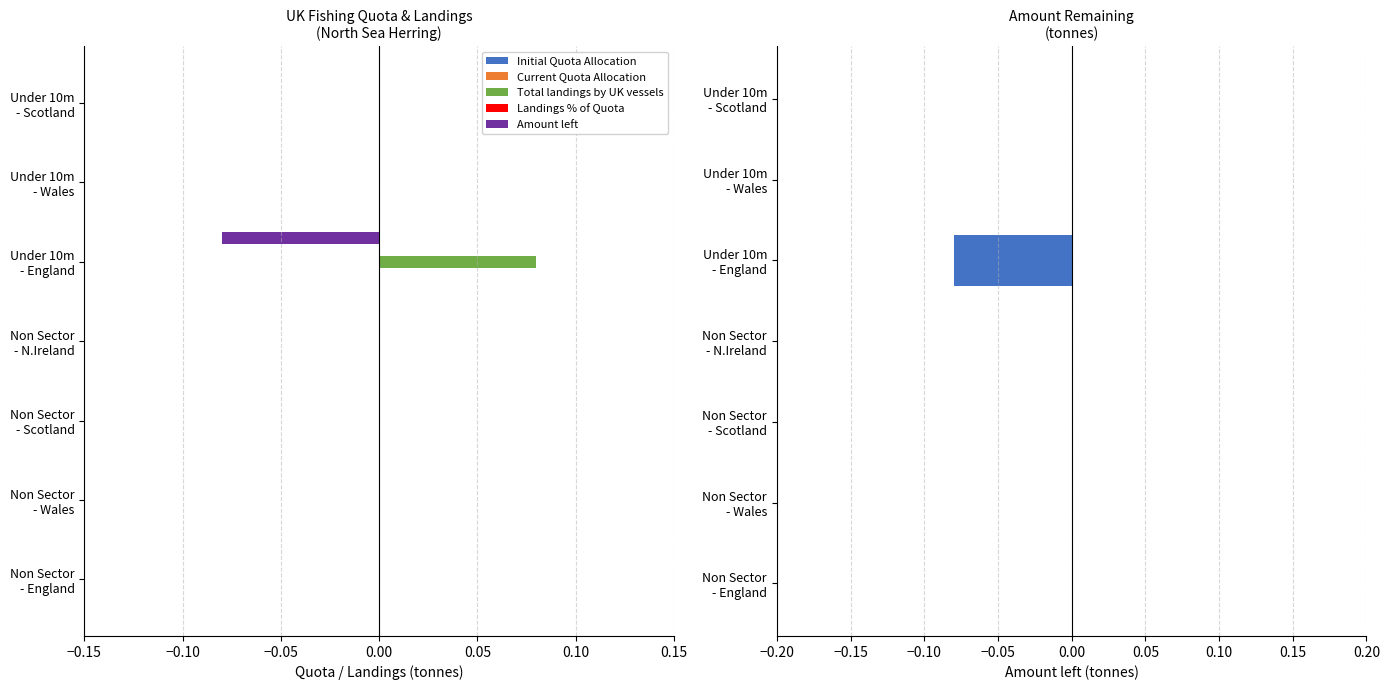

Which series has the largest total across all categories?

Initial Quota Allocation